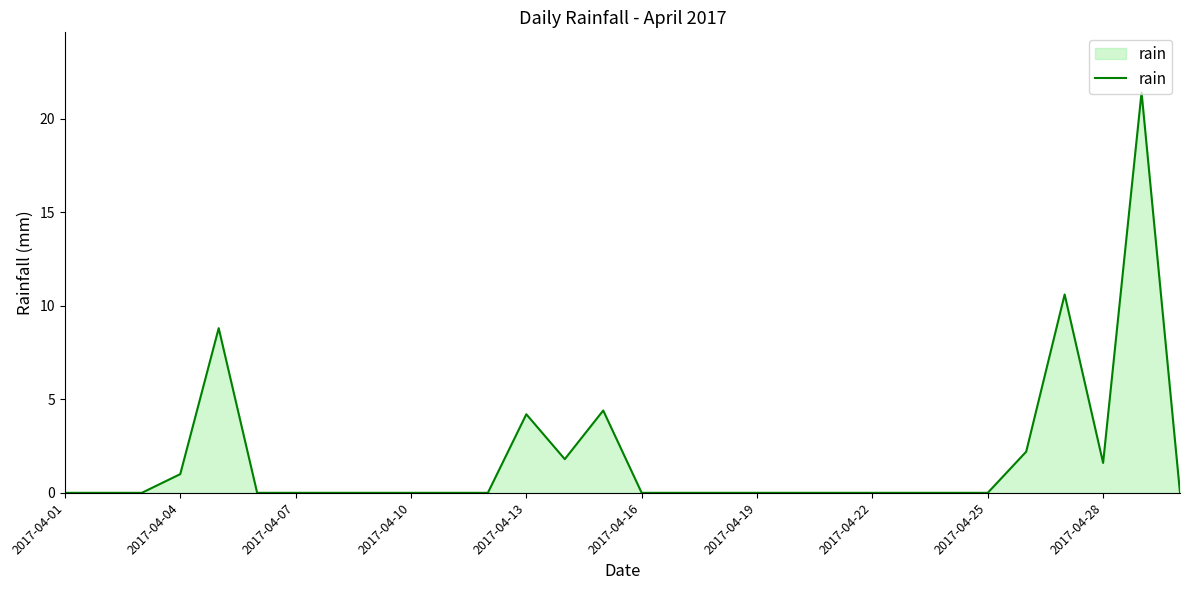

What is the difference between the maximum and minimum values?

21.4